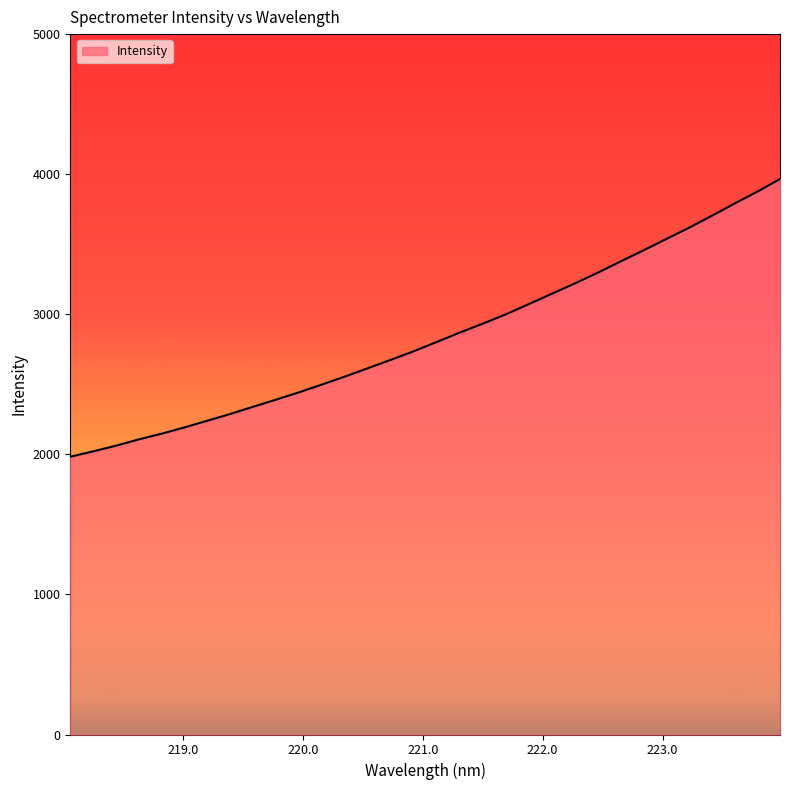

What is the greatest value displayed?

3965.6